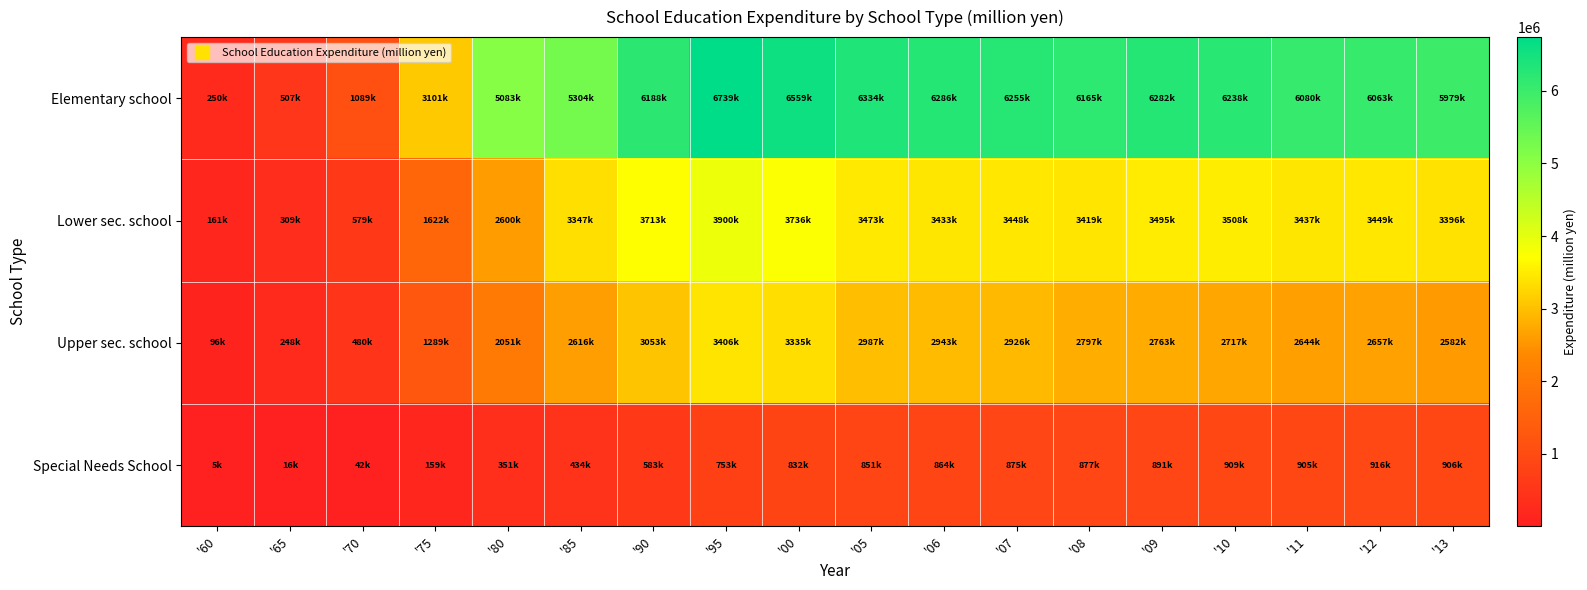

Which series has the widest spread of values?

Elementary school